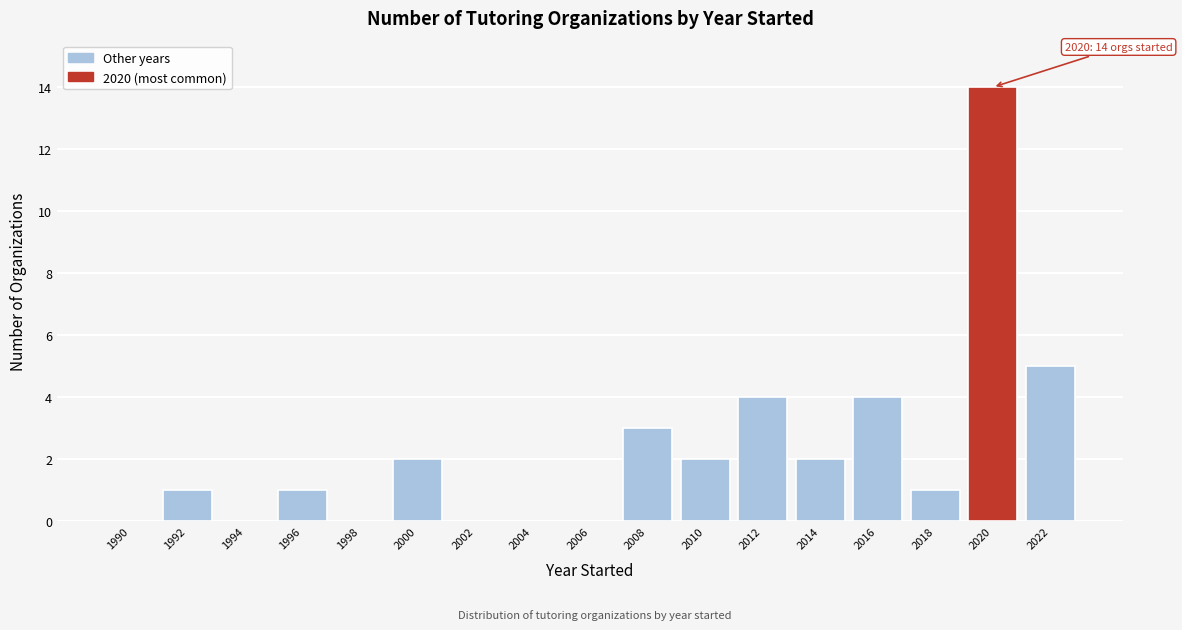

Reading right to left, what are all the values shown in this chart?

2022=5	2020=14	2018=1	2016=4	2014=2	2012=4	2010=2	2008=3	2006=0	2004=0	2002=0	2000=2	1998=0	1996=1	1994=0	1992=1	1990=0